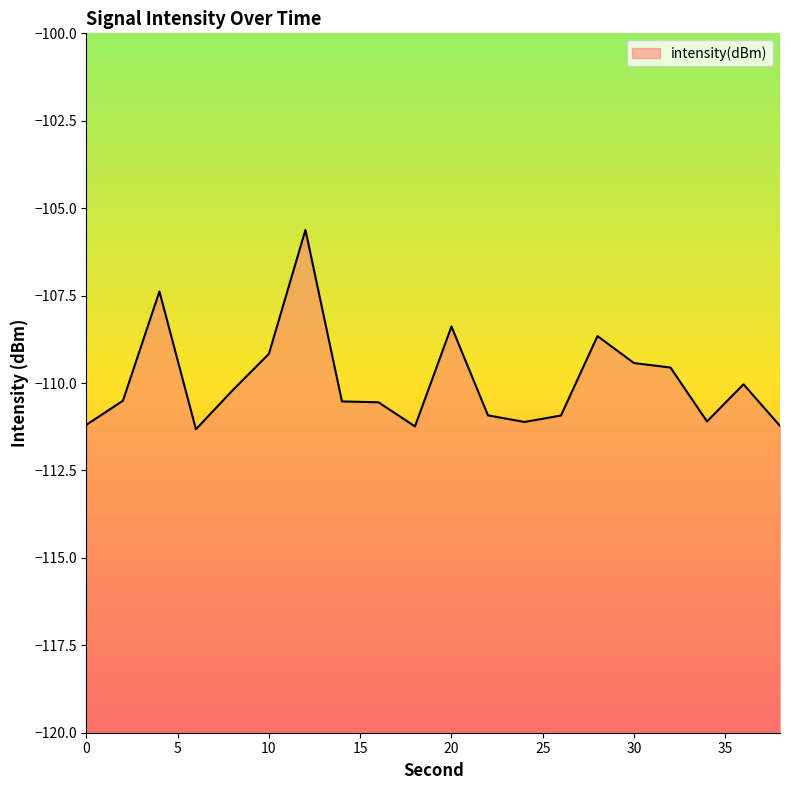

Count the number of data series in this chart.

1